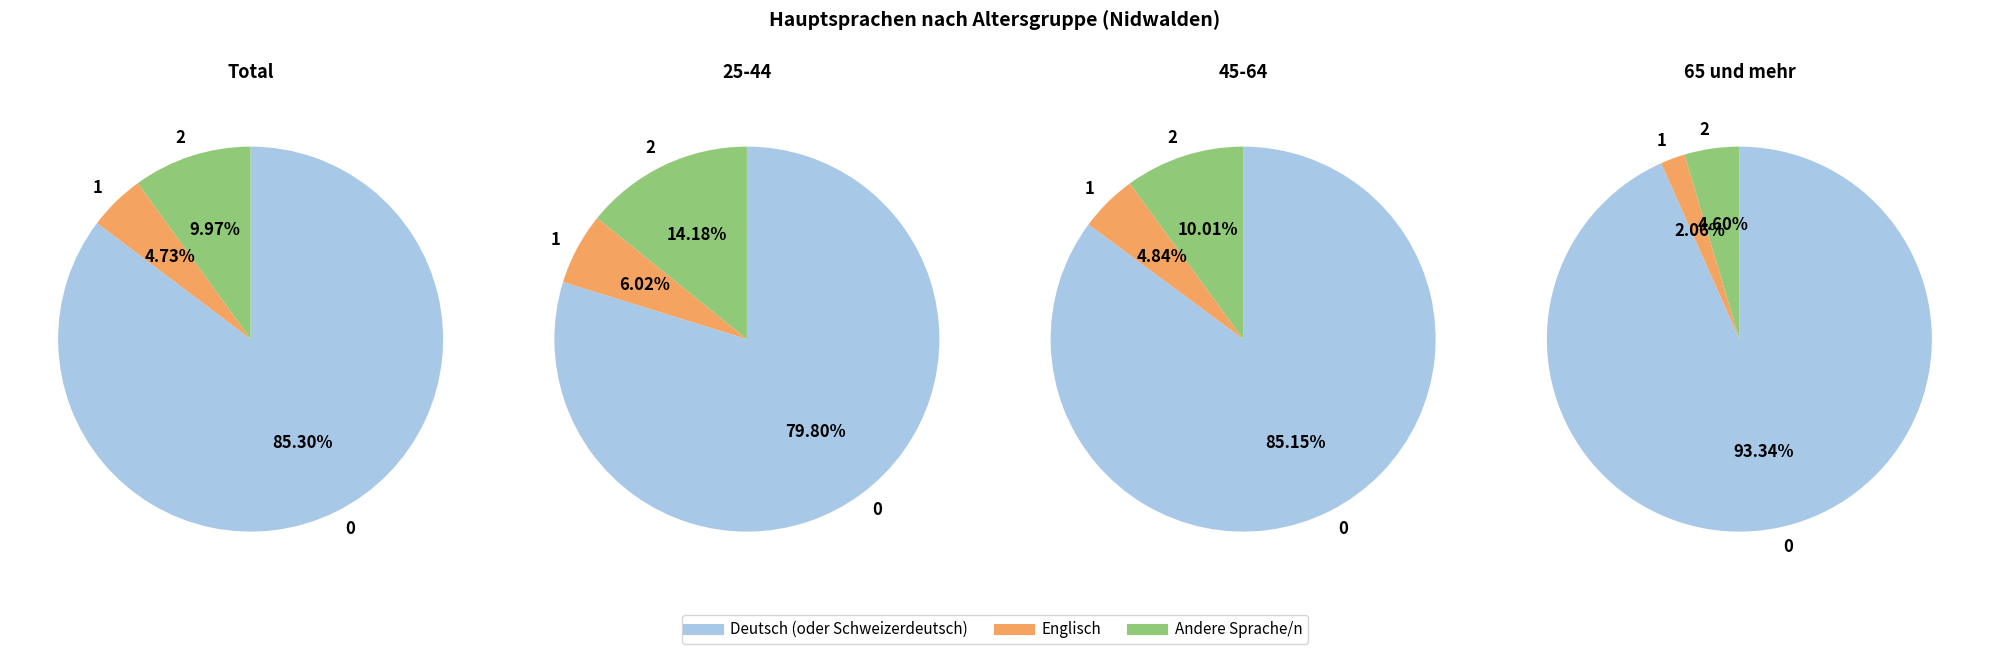

Is there a majority slice in this chart?

Yes